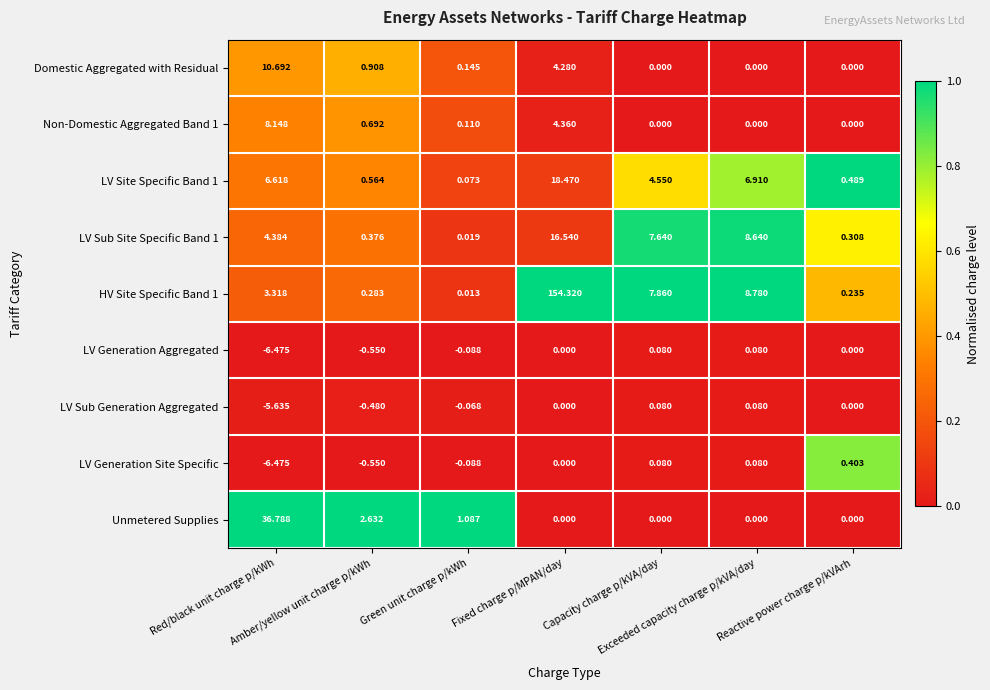

Which series changed the most between Green unit charge p/kWh and Reactive power charge p/kVArh?

Unmetered Supplies